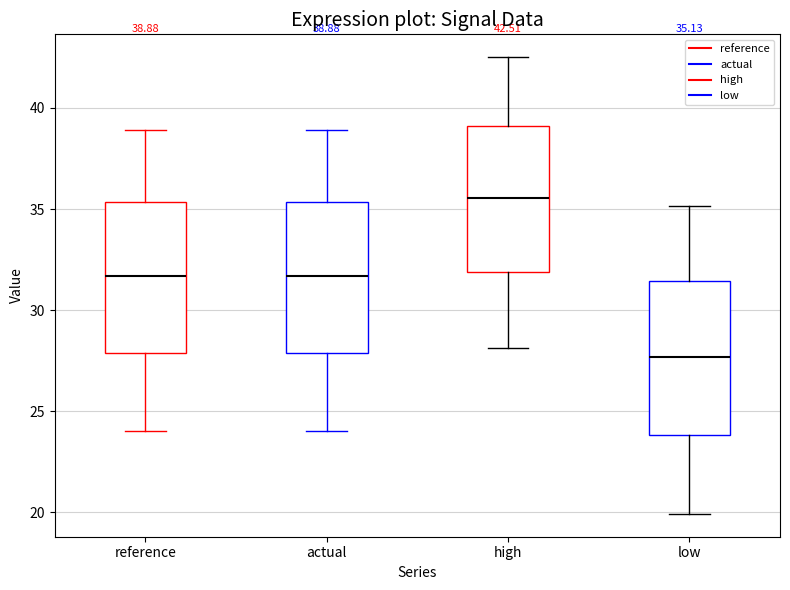

Which box has the highest median line?

high